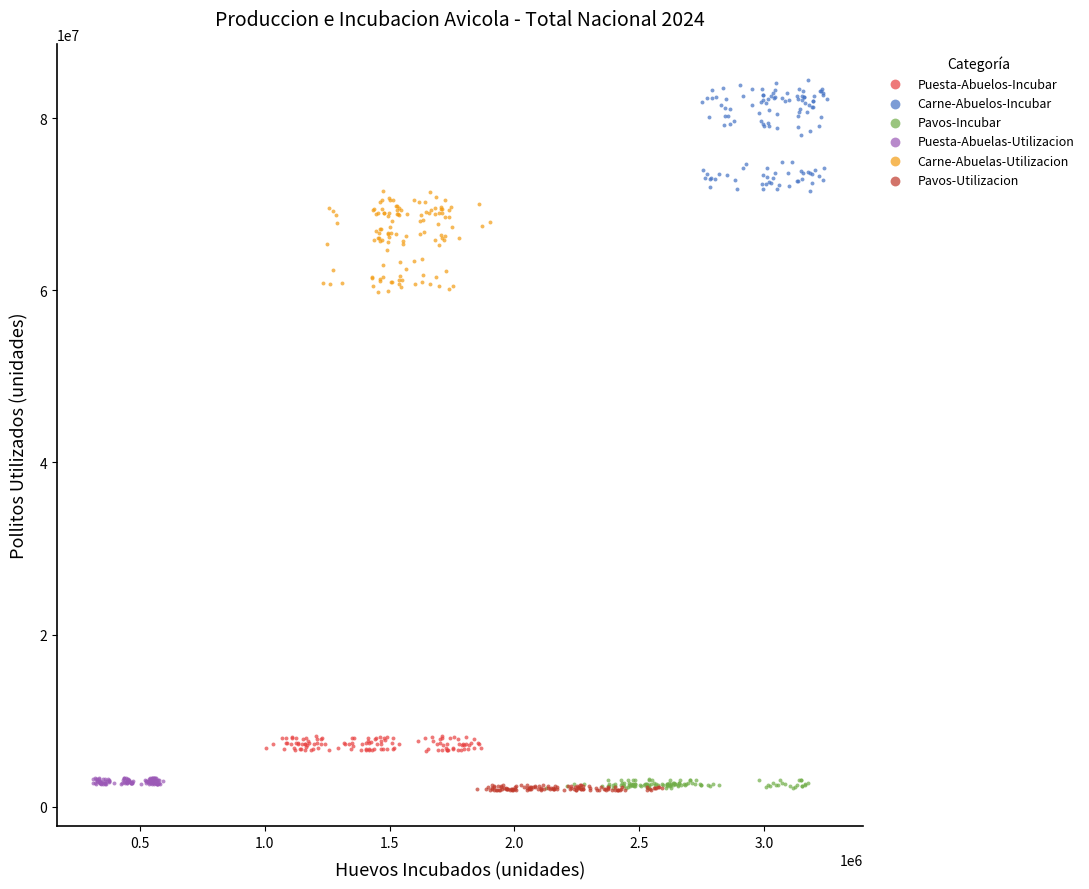

Which series has the largest Y range (max minus min)?

Carne-Abuelos-Incubar